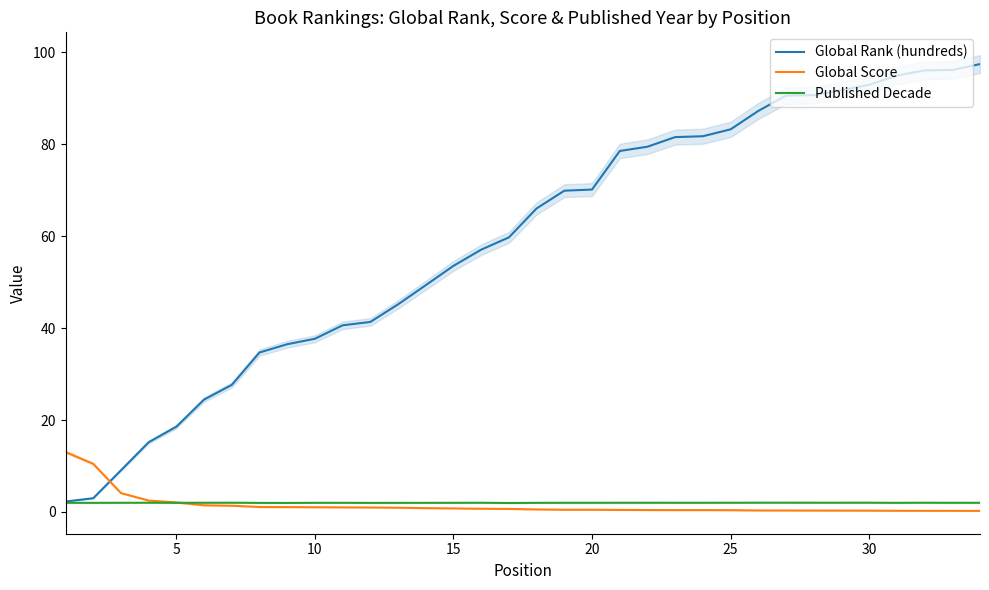

How many lines are shown in the chart?

3